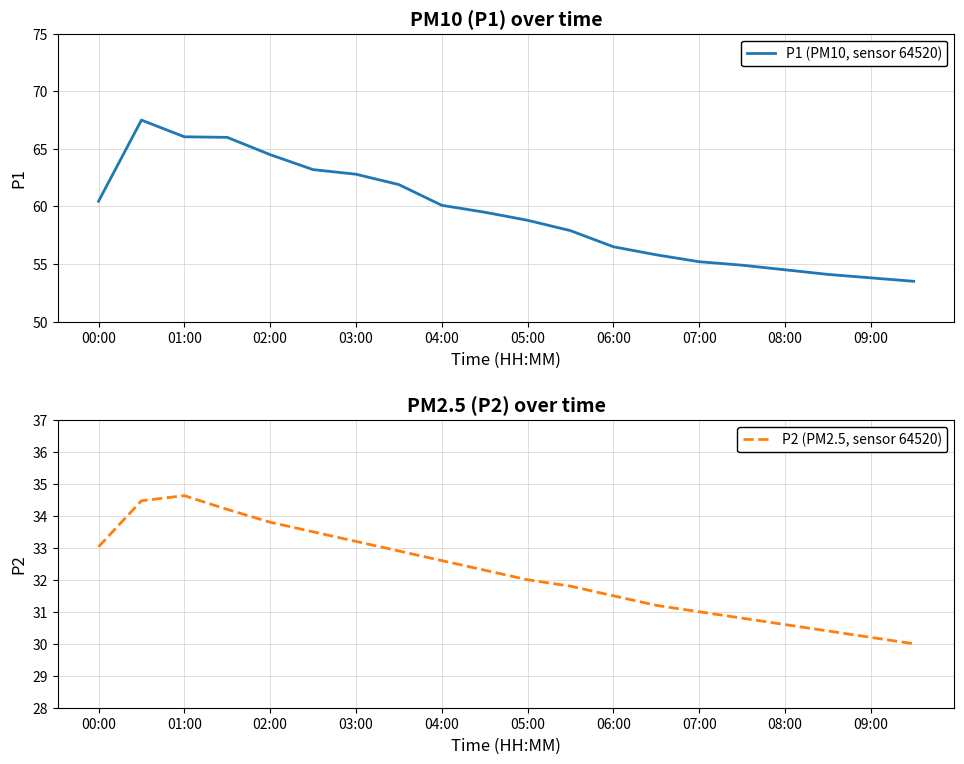

Rank the series by their average value, from lowest to highest.

P2 (PM2.5, sensor 64520), P1 (PM10, sensor 64520)